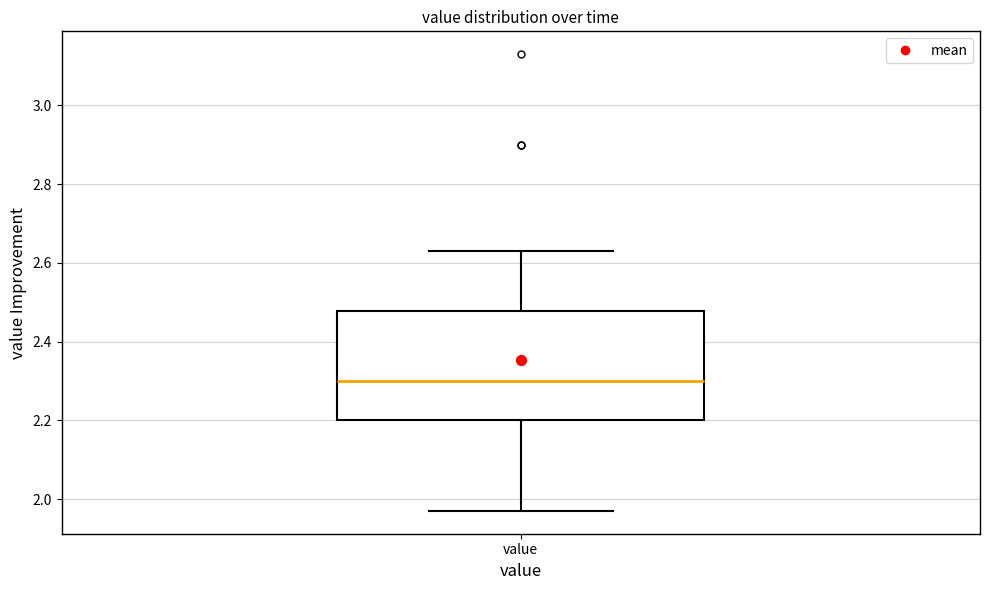

Where does the median line of the box for value sit on the y-axis? The values are not printed on the chart, so give them approximately, as read against the axis.

2.30